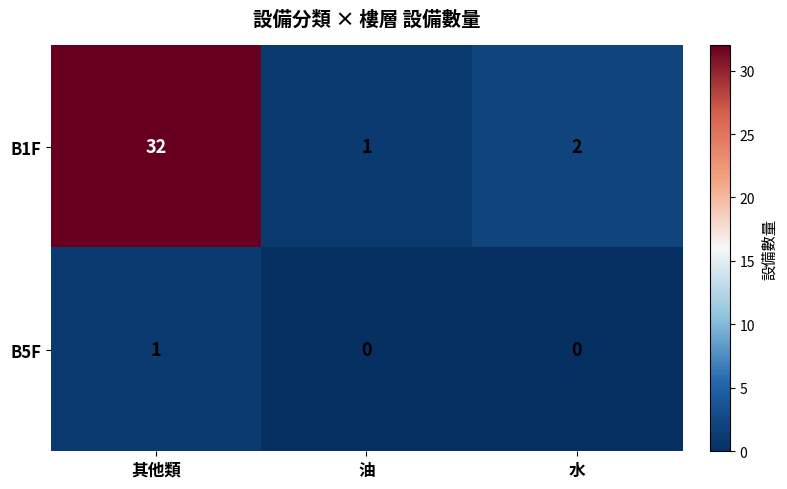

Rank the series at 水 from lowest to highest value.

B5F, B1F